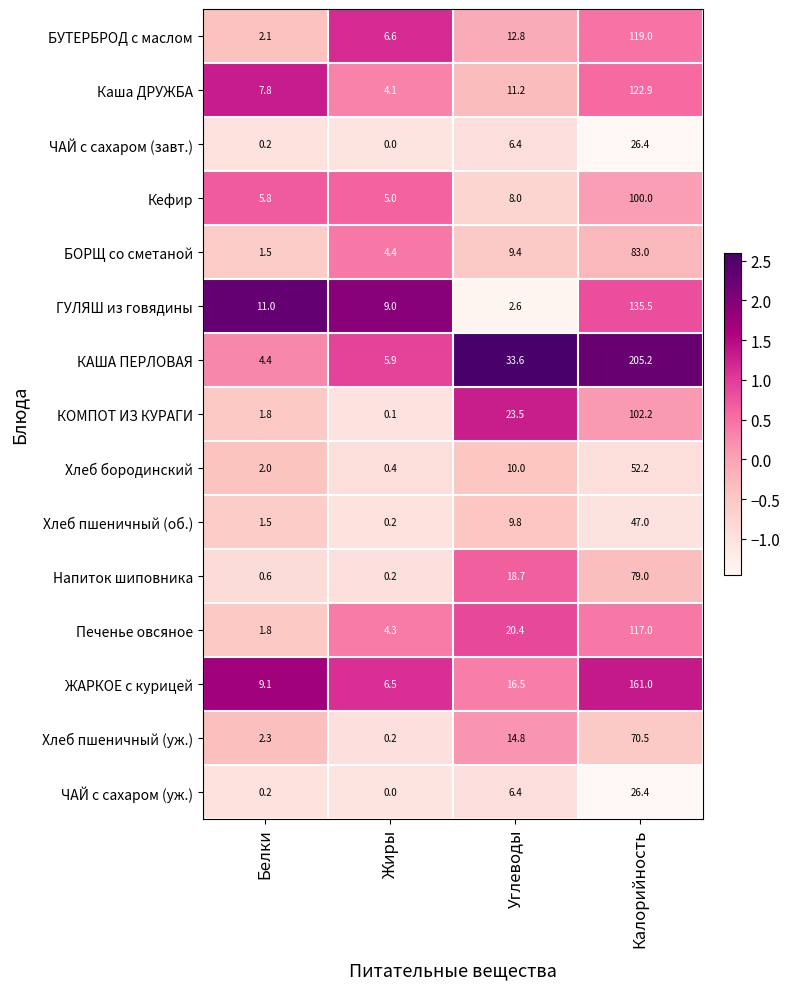

What is the sum of all Напиток шиповника values?

98.5